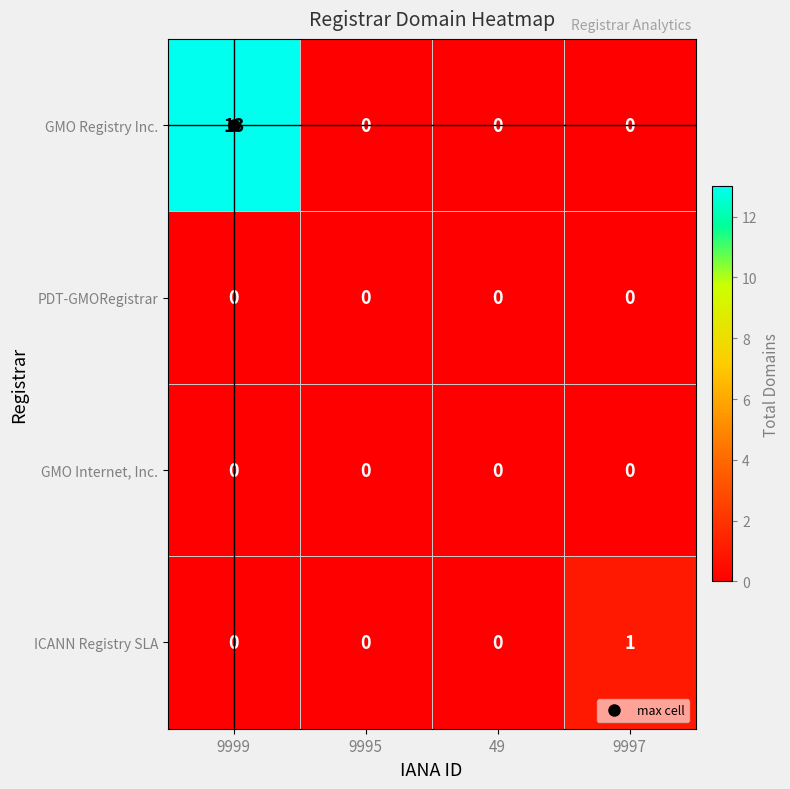

Count the number of categories in the chart.

4